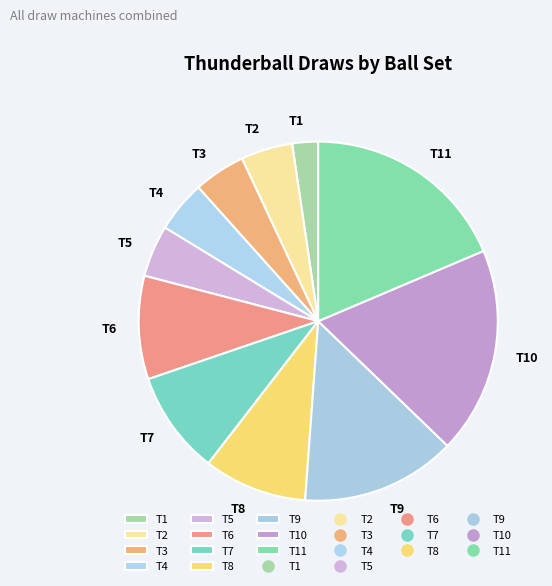

Between T8 and T11, which is larger?

T11